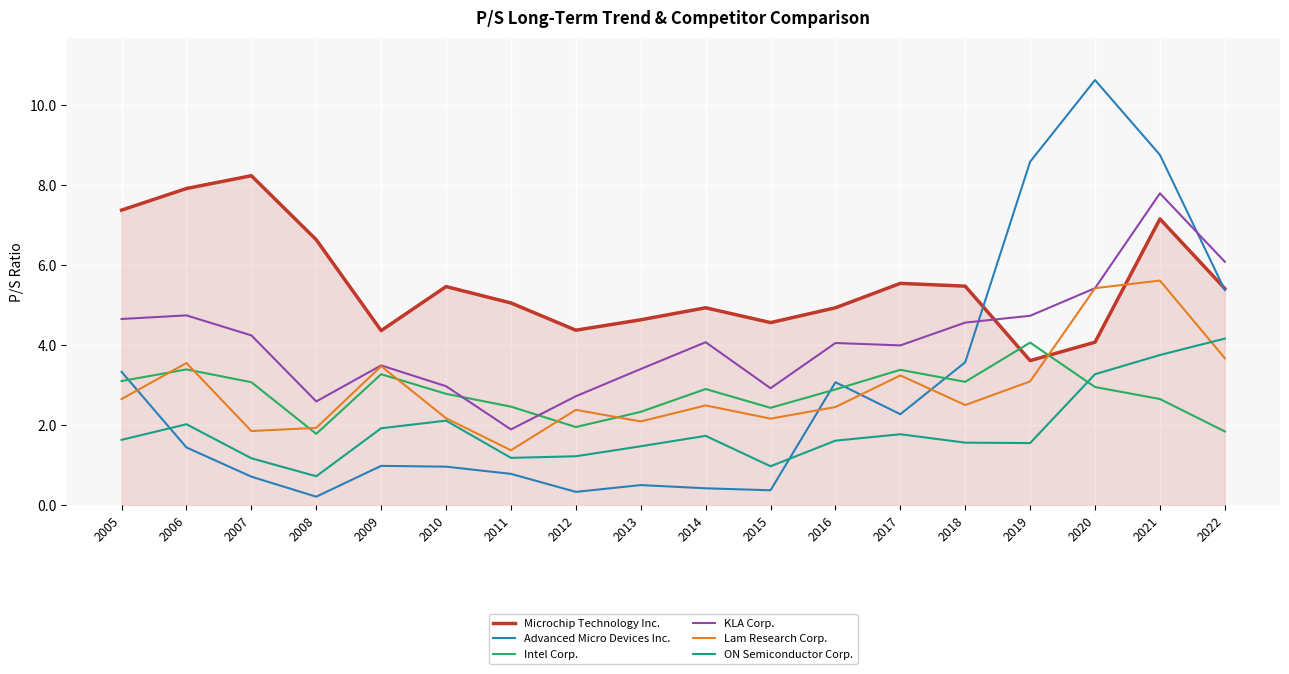

How many lines are shown in the chart?

6